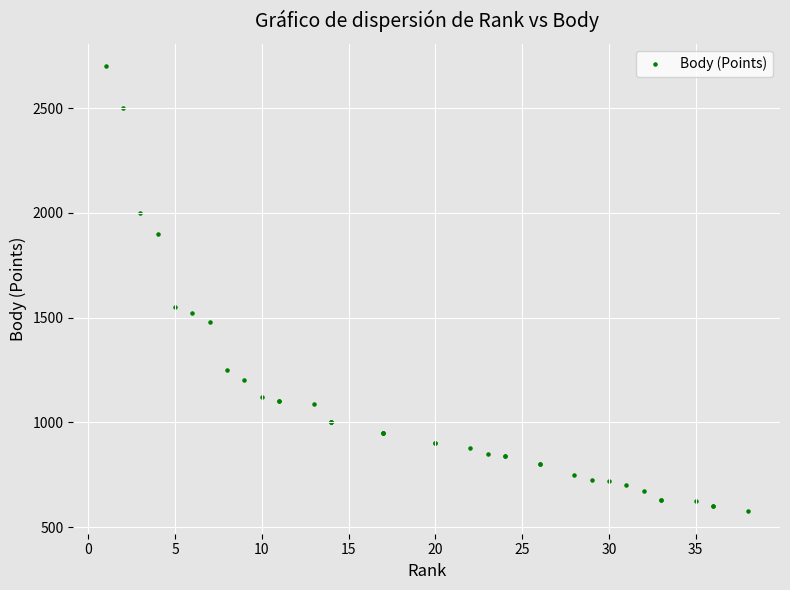

What Y value in the scatter plot is closest to 1637?

1550